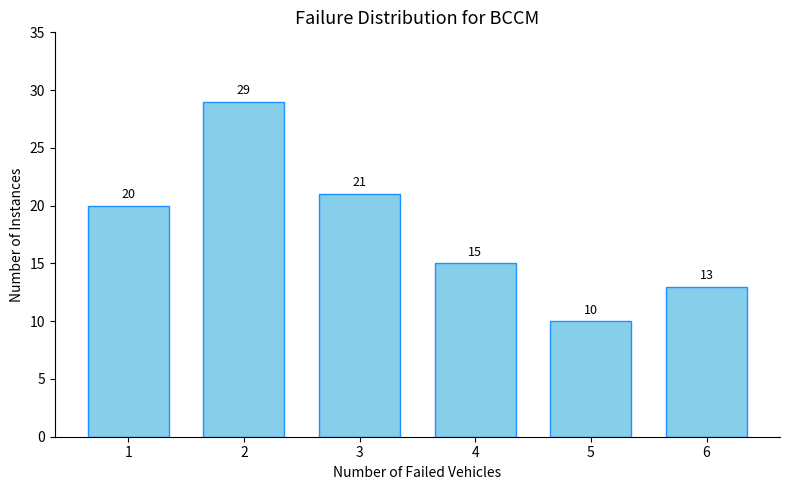

Reading right to left, list all the values displayed in this chart.

13	10	15	21	29	20